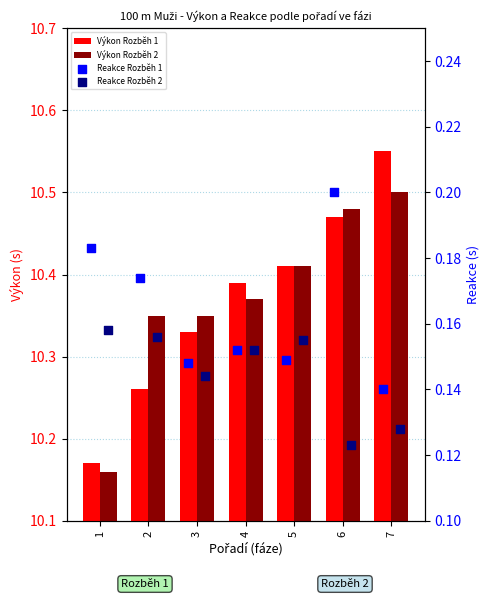

Which series contains the lowest Y value?

Reakce Rozběh 2